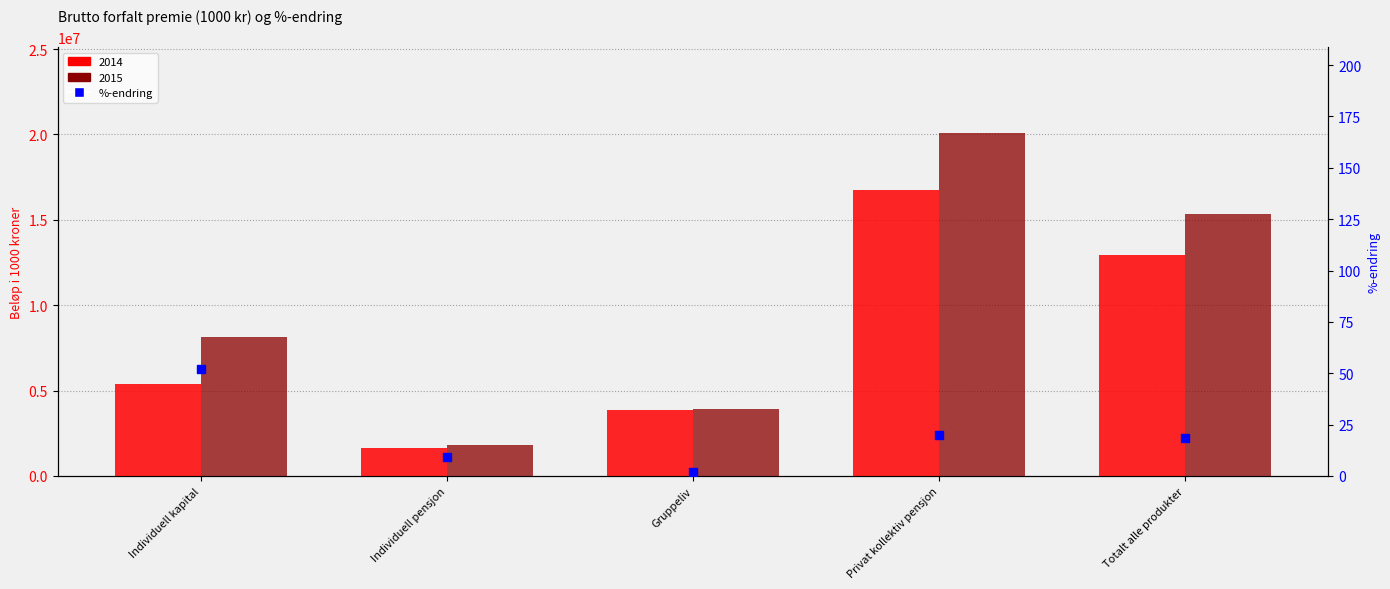

Which series reaches the maximum Y coordinate?

2015